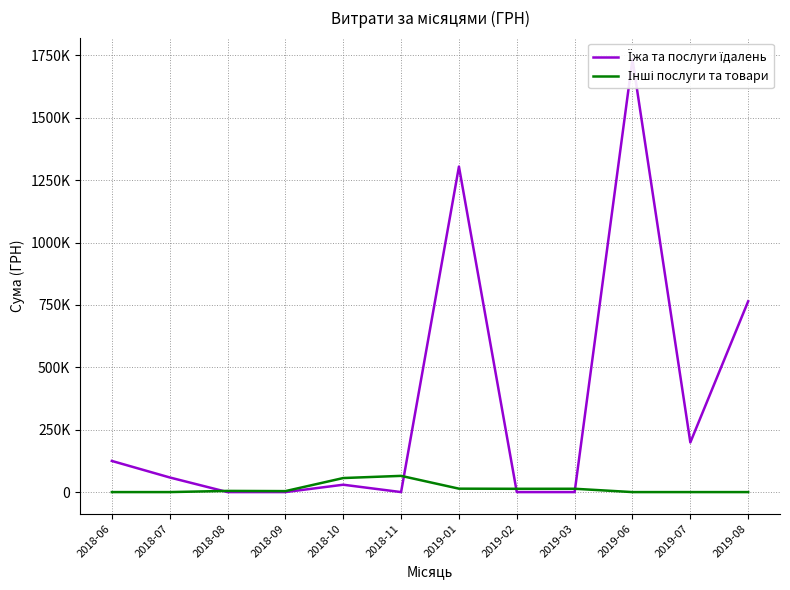

What is the average value of the Їжа та послуги їдалень series?

351275.4